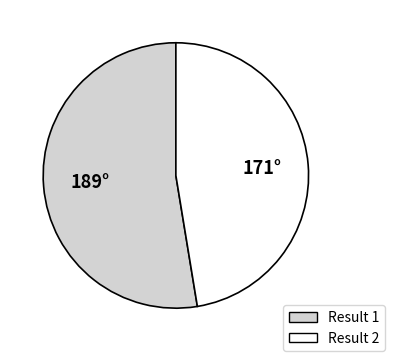

Is there any slice that represents more than half of the pie?

Yes